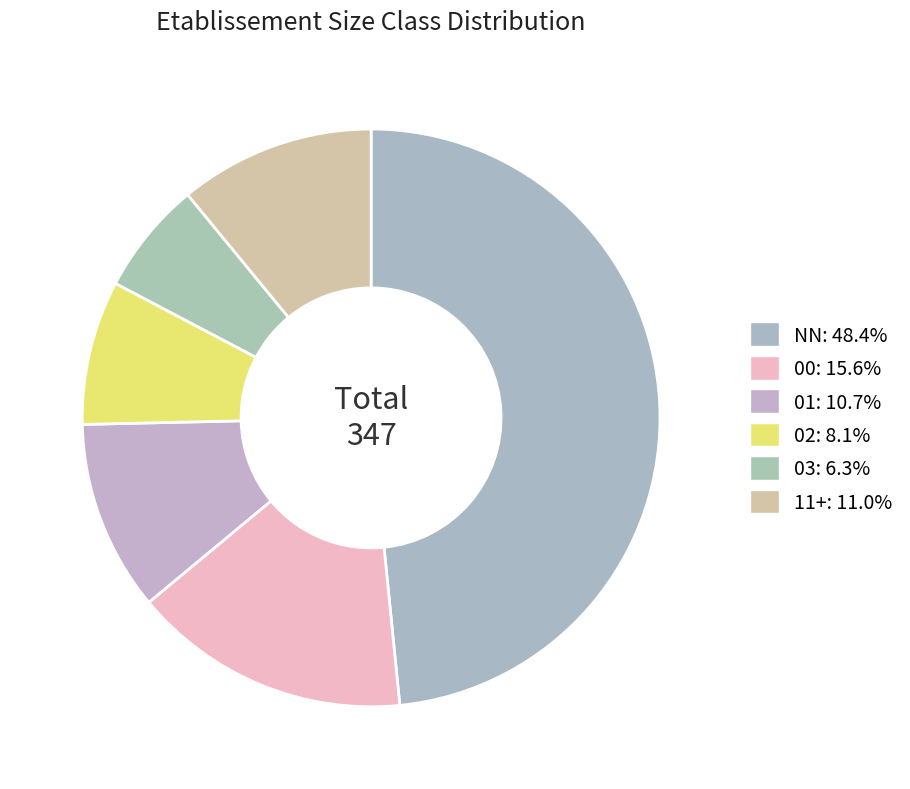

How many slices are in this pie chart?

6